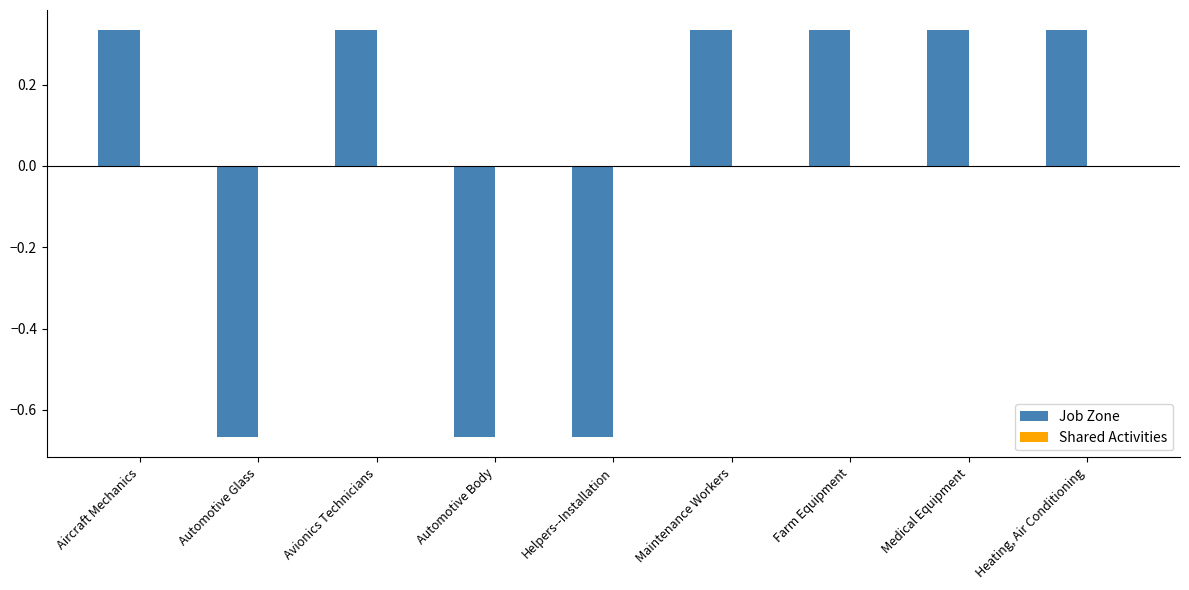

What is the label of the 1st bar from the right?

Heating, Air Conditioning